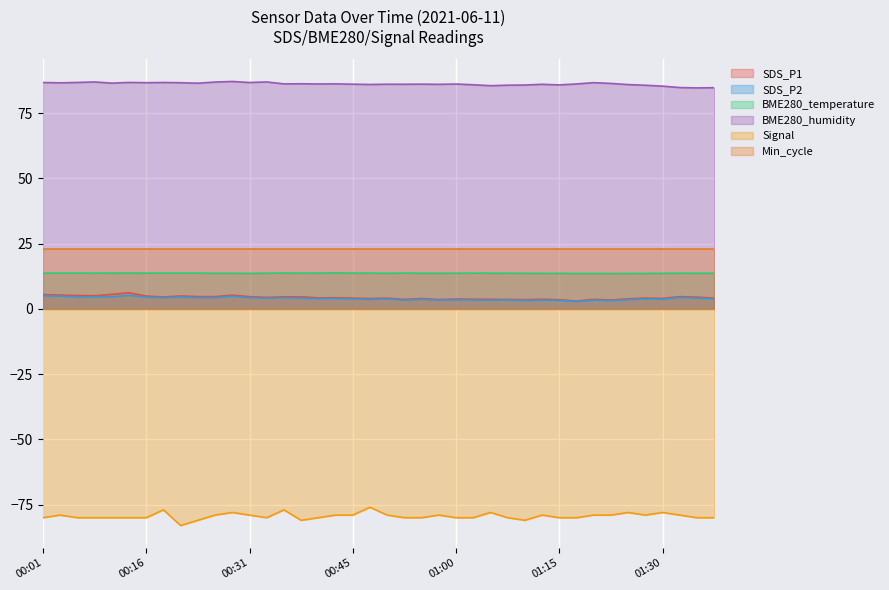

What is the sum of the Signal values at 01:30 and 00:55?

-158.0